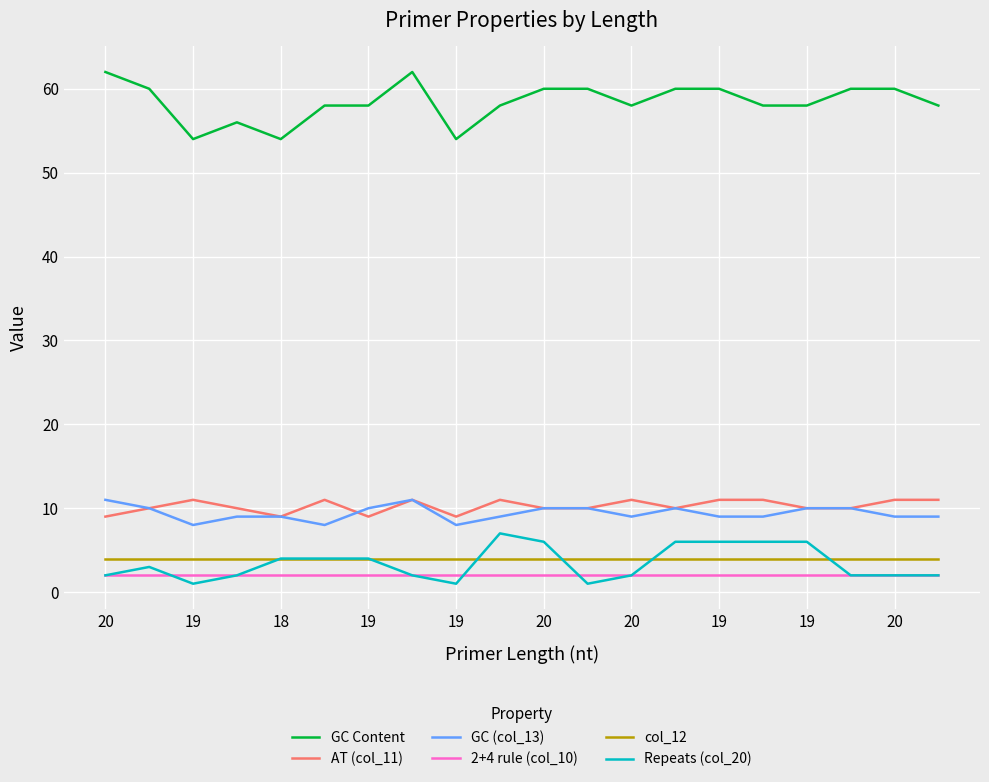

Which series has the largest total across all categories?

GC Content